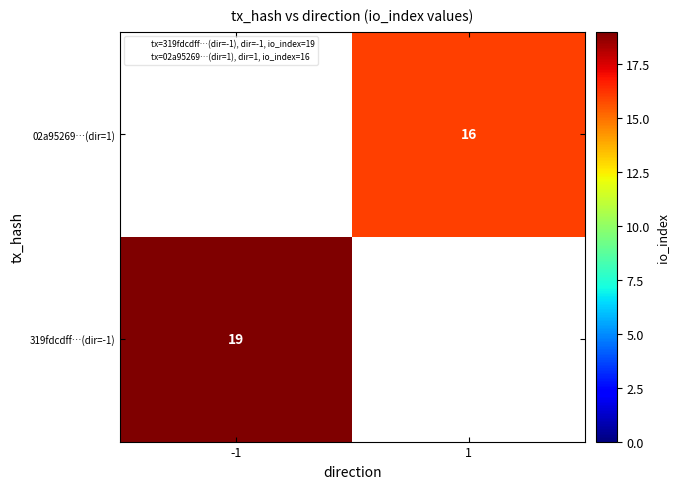

Is it true that 319fdcdff…(dir=-1) equals 19.0 at -1?

True